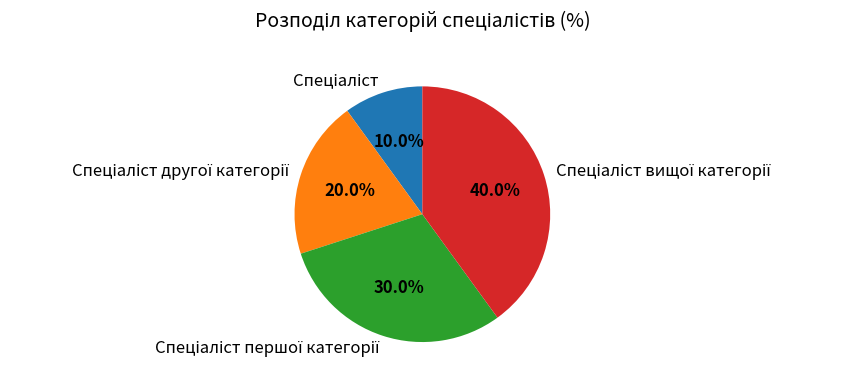

To the nearest percent, what is the difference between the largest and smallest slice percentages?

30%